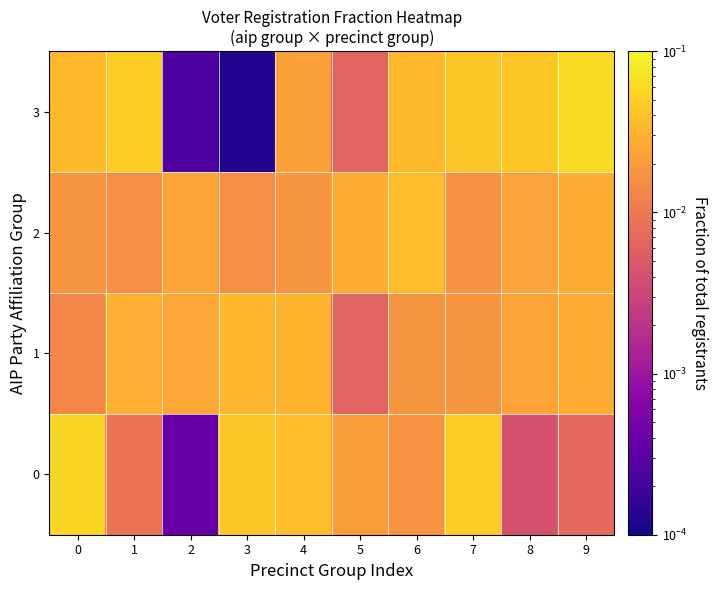

Which category has the lowest value across all series?

3